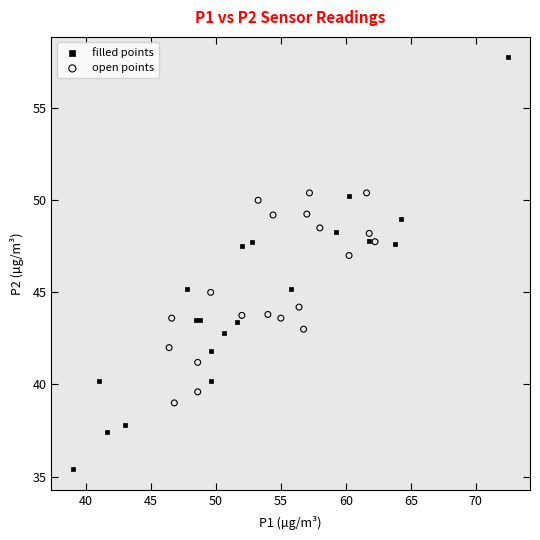

Which series contains the lowest Y value?

filled points